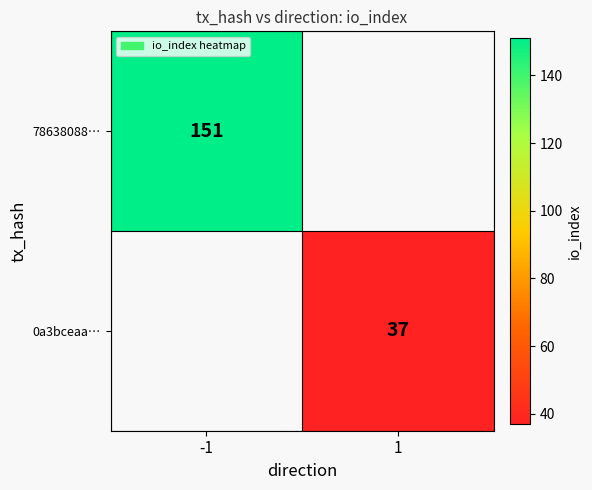

The 78638088… series shows 151 at -1. True or false?

True